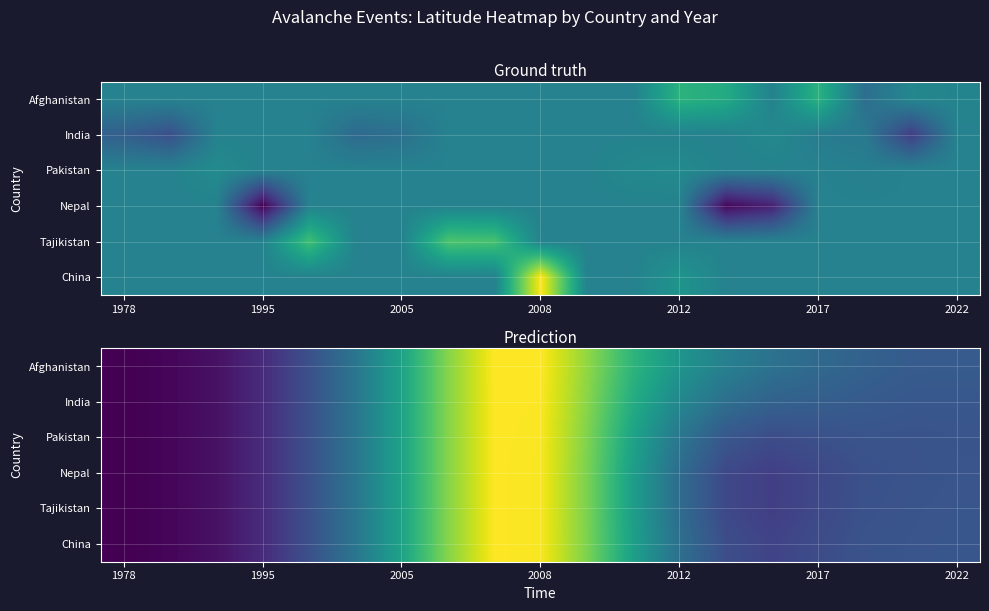

What is the spread (max minus min) of values at 16?

0.4